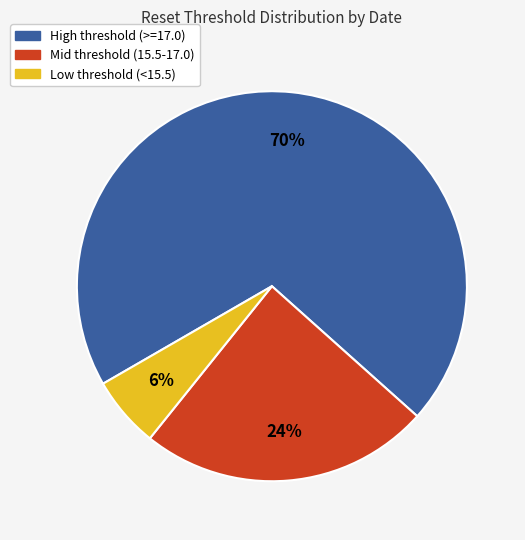

Is there any slice that represents more than half of the pie?

Yes